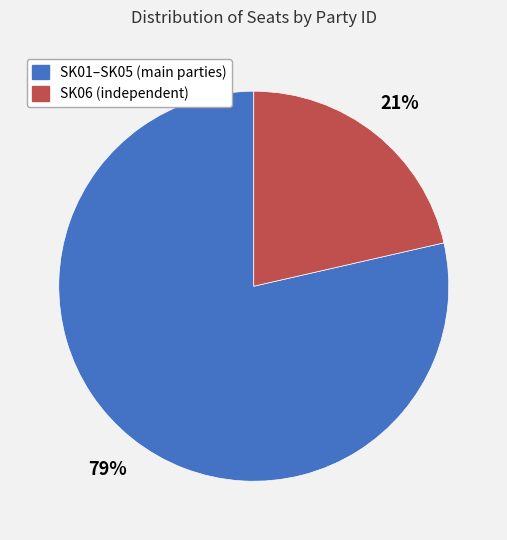

Is there a majority slice in this chart?

Yes